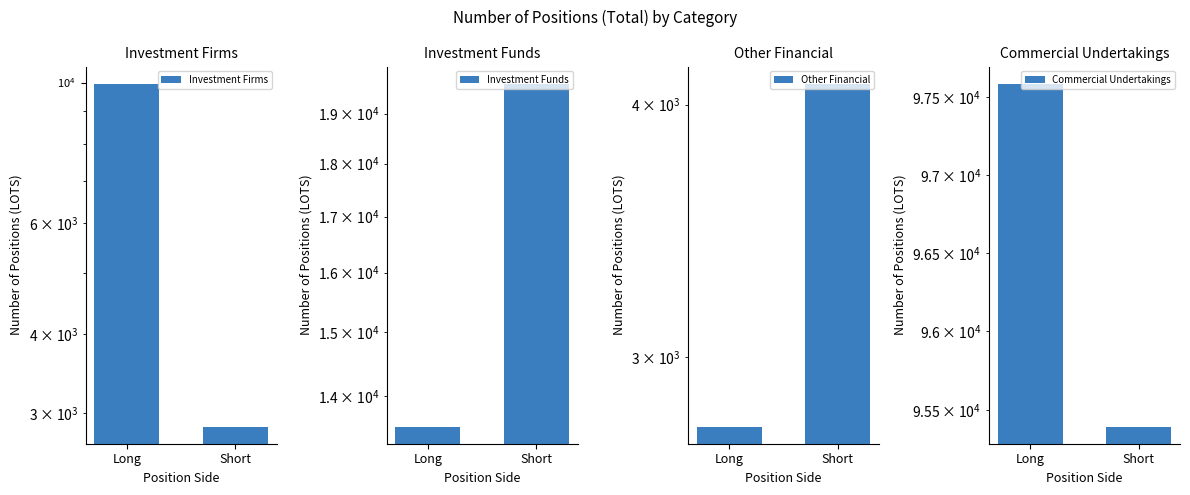

What is the label of the 2nd bar from the left?

Short